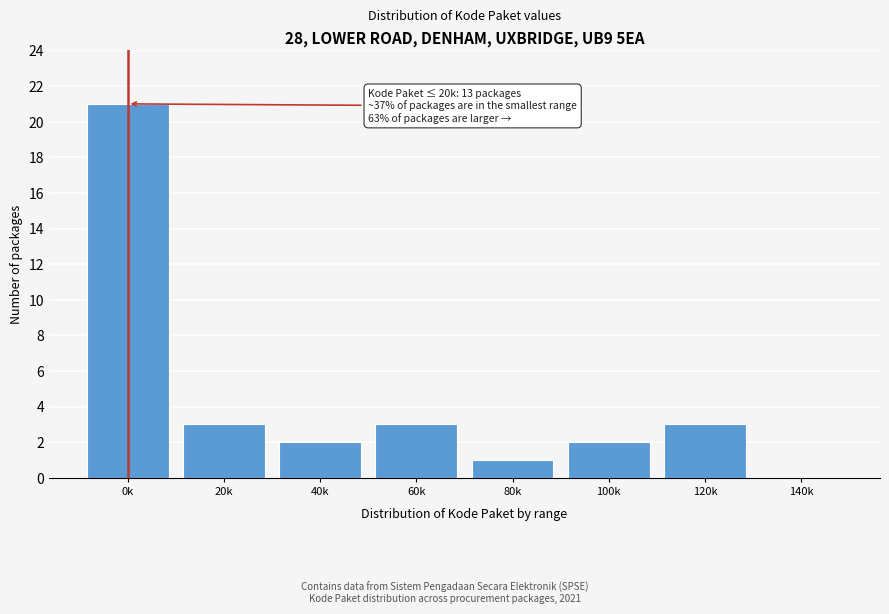

Reading right to left, extract all data points from this chart.

140k=0	120k=3	100k=2	80k=1	60k=3	40k=2	20k=3	0k=21